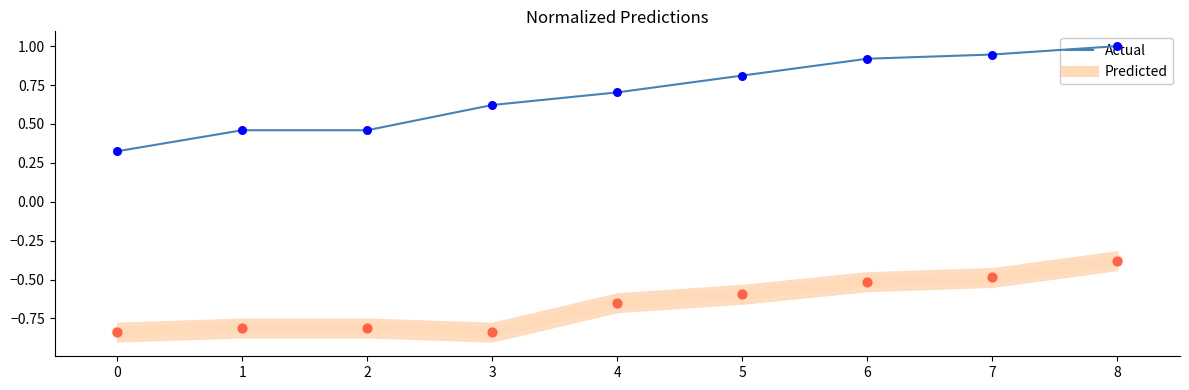

Between 2 and 1, which is larger?

2